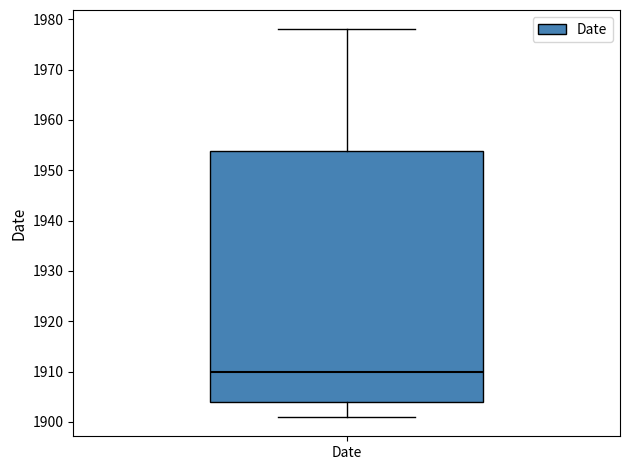

Transcribe this box plot: give where the median line is, the range the box spans, and where the two whiskers end, as read against the y-axis. The values are not printed on the chart, so give them approximately, as read against the axis.

median 1910, box 1904 to 1954, whiskers 1901 to 1978